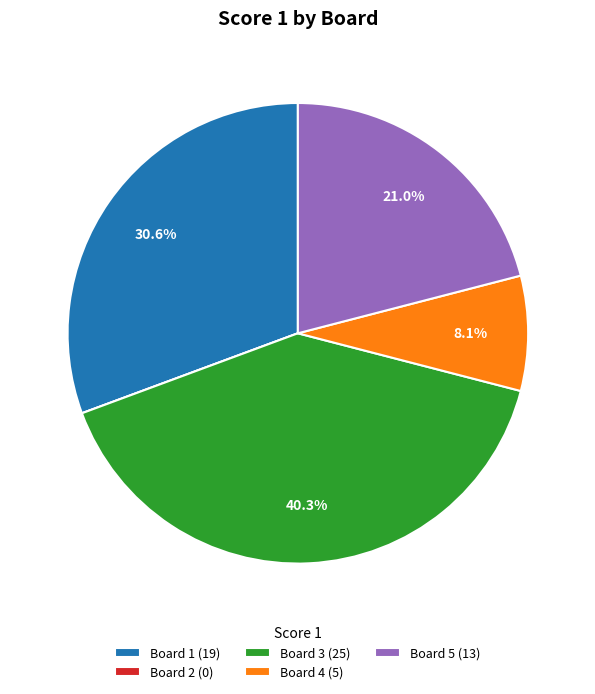

Approximately how many times larger is the value at Board 4 (5) compared to Board 1 (19)?

0.3